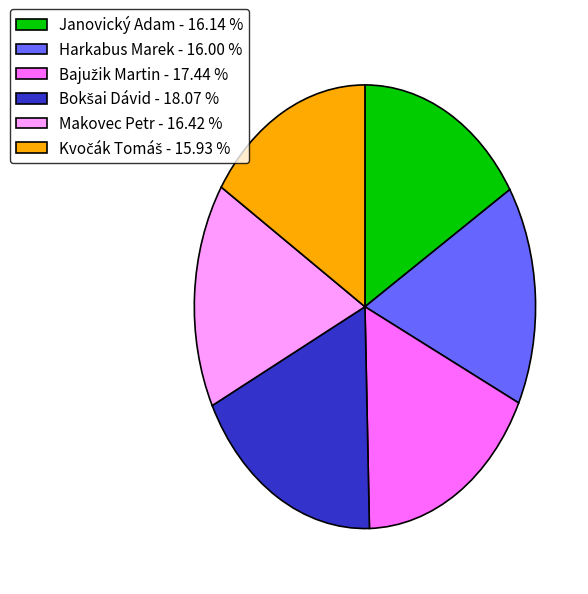

Does any single category account for the majority?

No